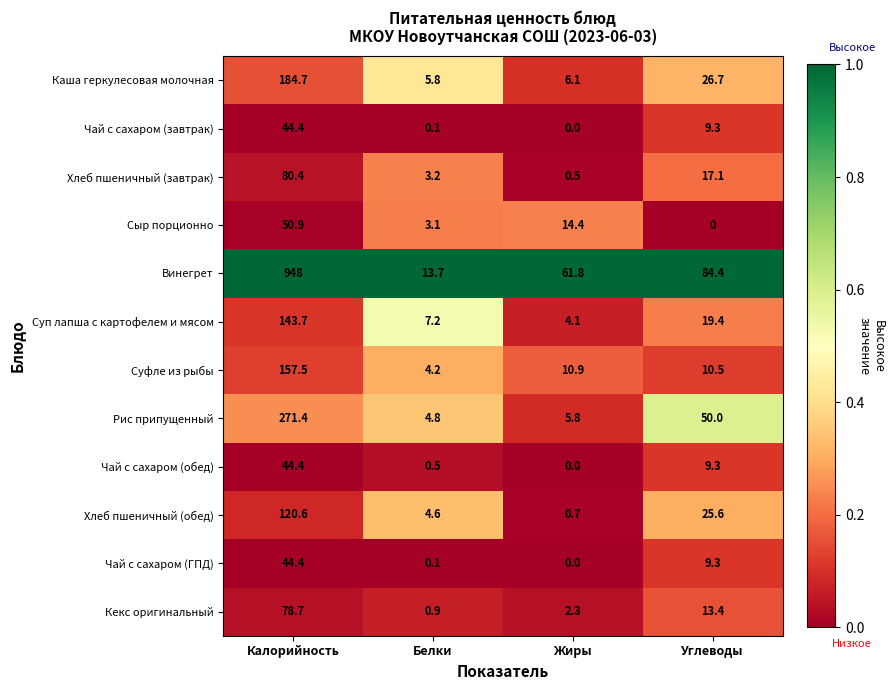

What is the difference between the second highest and second lowest values in the Хлеб пшеничный (завтрак) series?

13.9